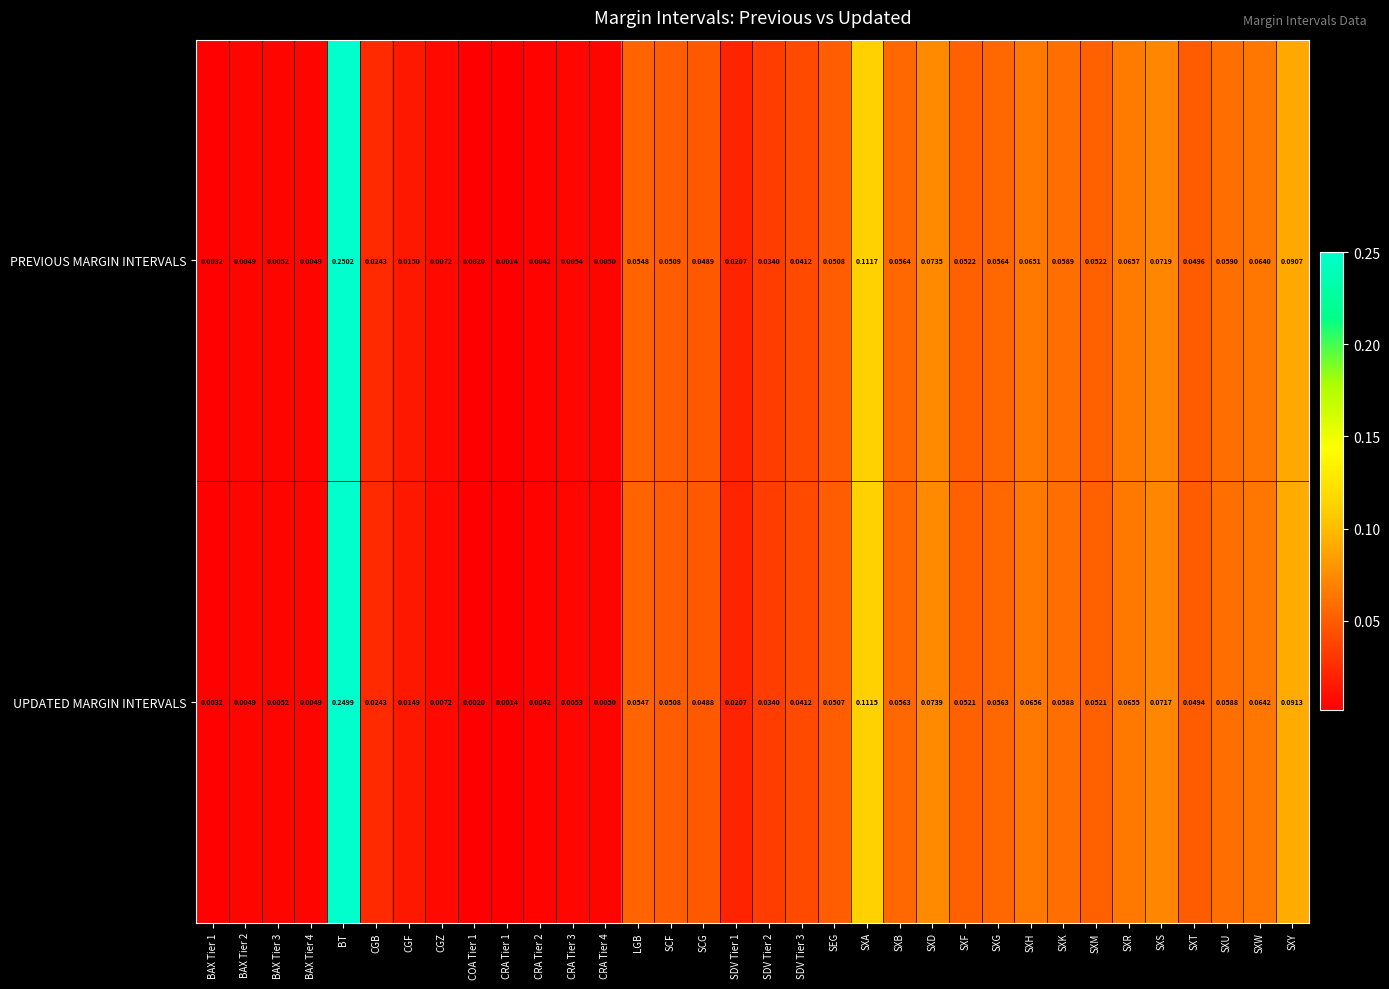

Is the value of UPDATED MARGIN INTERVALS at SXA greater than the value of PREVIOUS MARGIN INTERVALS at SXY?

Yes